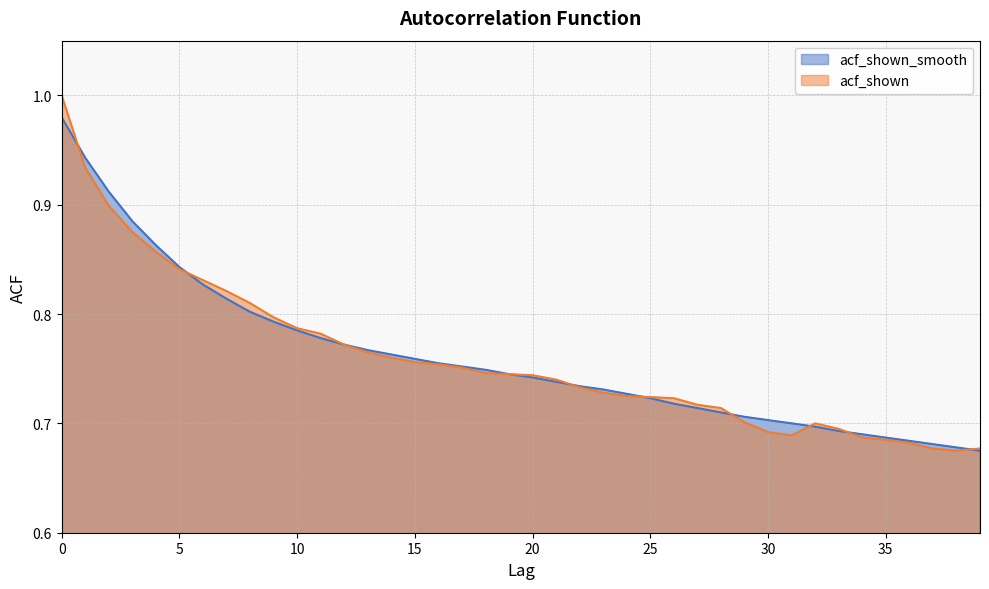

Which category has the lowest value across all series?

39